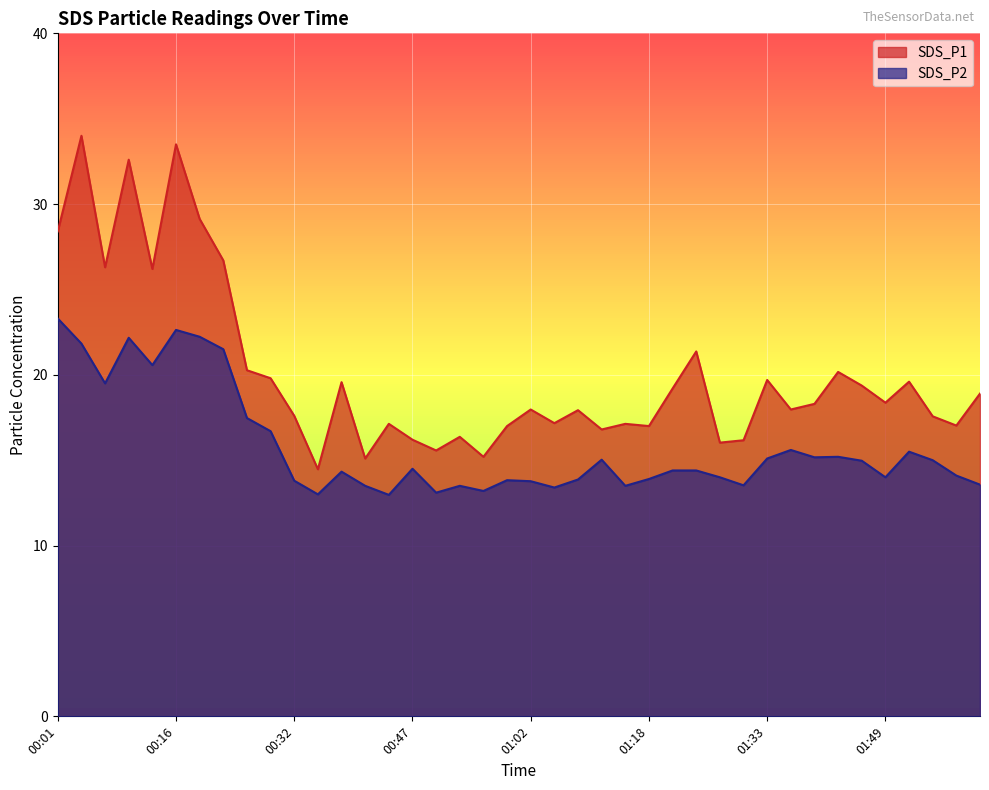

Rank the series by their maximum value, from highest to lowest.

SDS_P1, SDS_P2